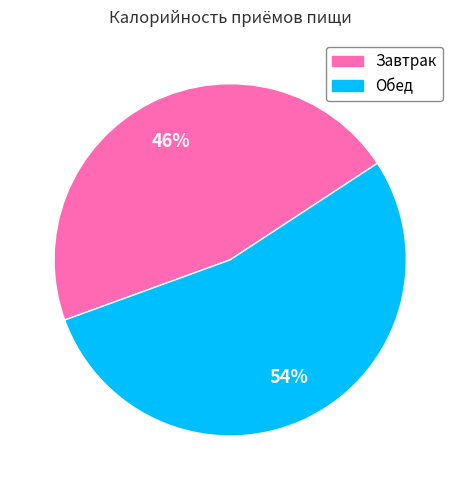

Does Завтрак represent more than half of the total?

No